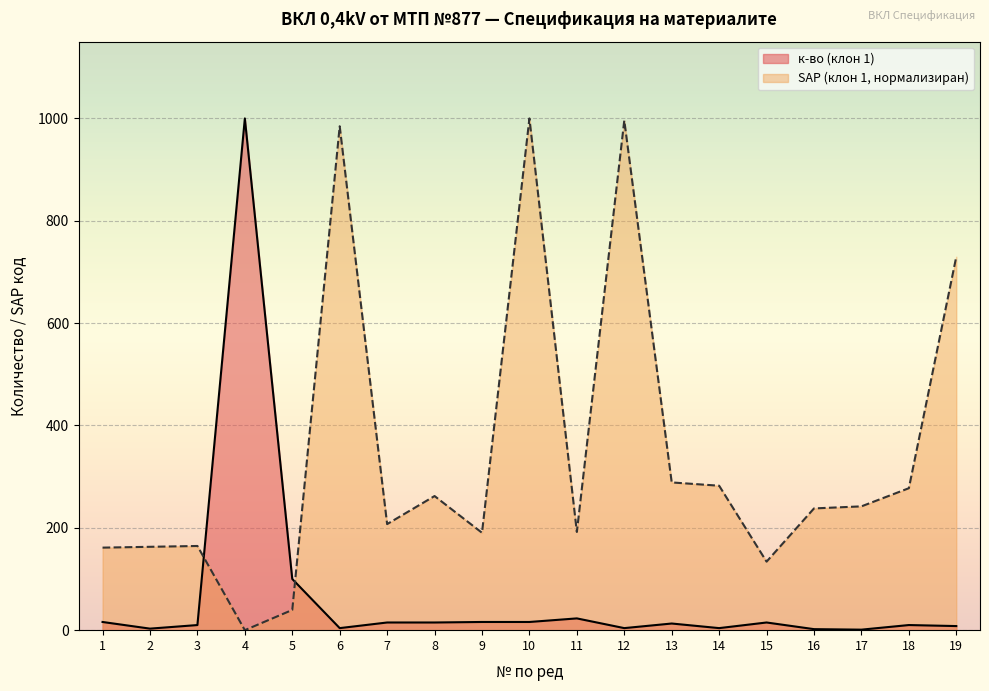

Read the SAP (клон 1) value at 11.

191.9